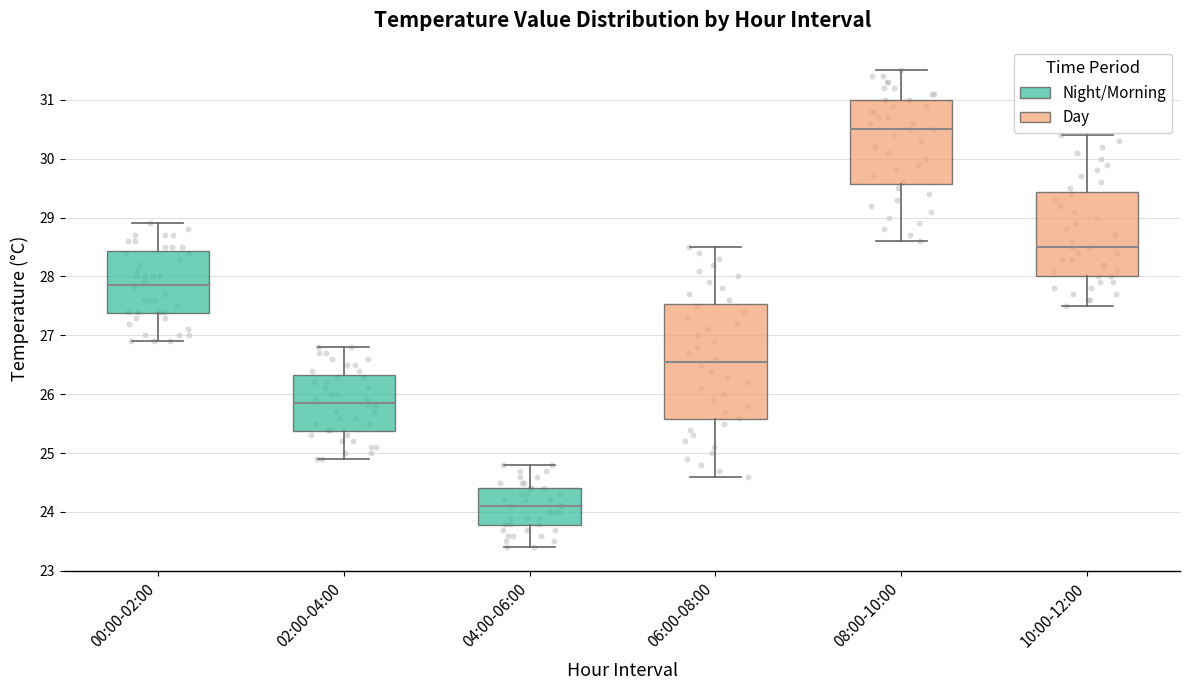

Which box has the lowest median line?

04:00-06:00